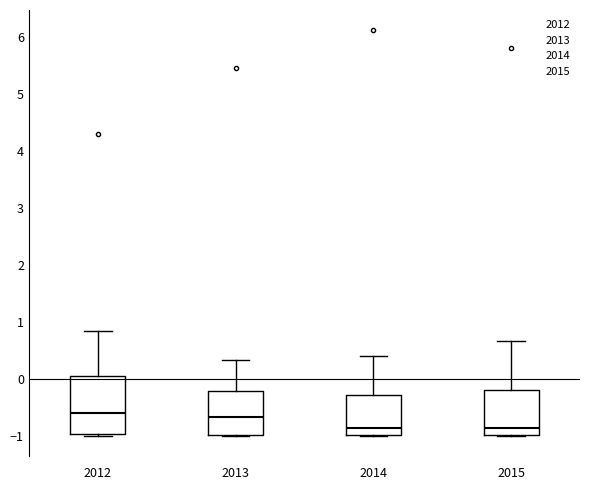

Comparing the boxes themselves (not the whiskers), which one is the tallest?

2012